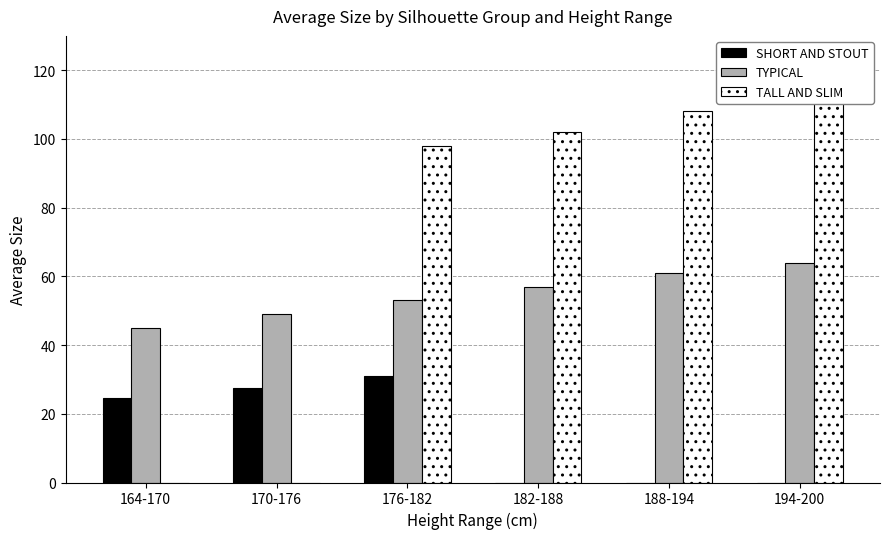

What is the sum of the TALL AND SLIM values at 164-170 and 176-182?

98.0